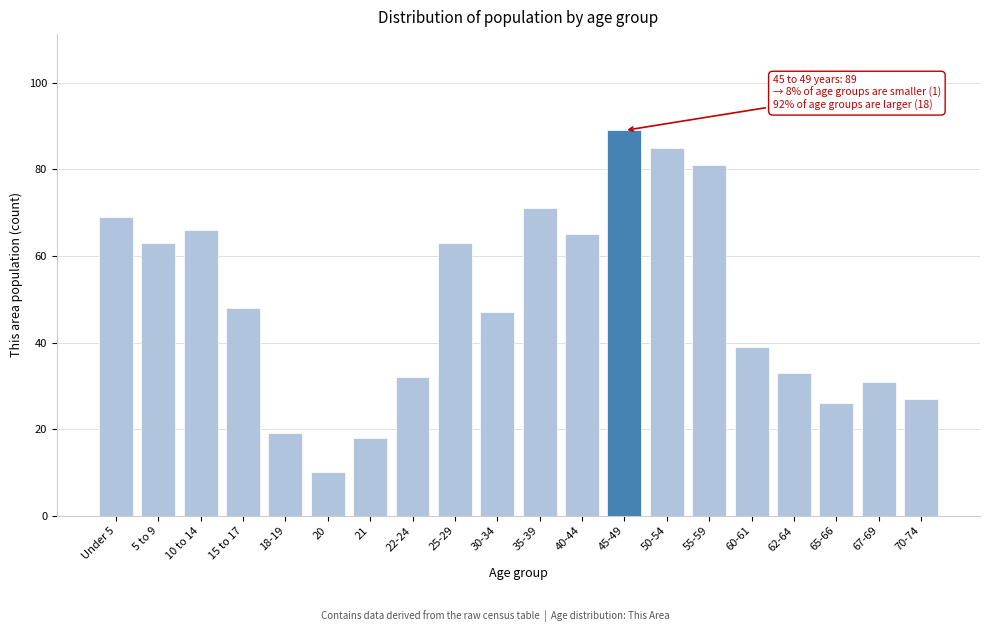

Reading left to right, extract all data points from this chart.

69	63	66	48	19	10	18	32	63	47	71	65	89	85	81	39	33	26	31	27